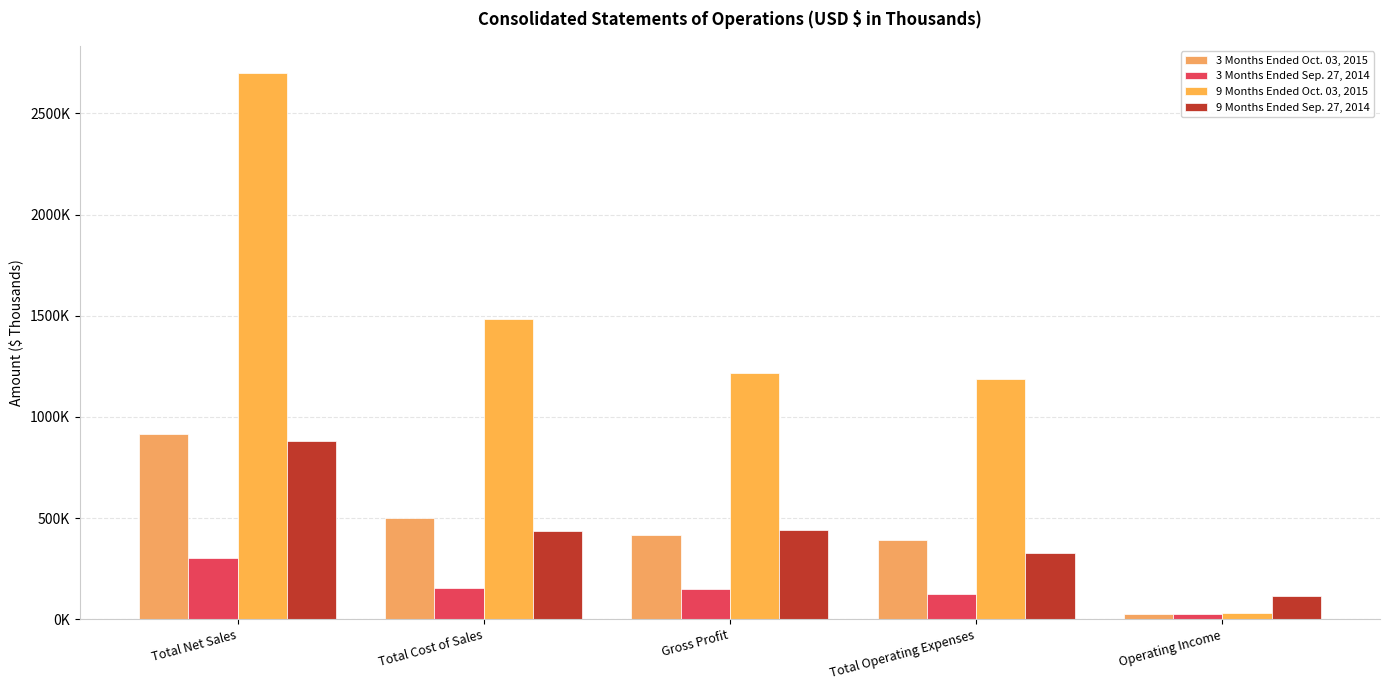

What is the difference between the maximum and minimum values in the 9 Months Ended Sep. 27, 2014 series?

766532